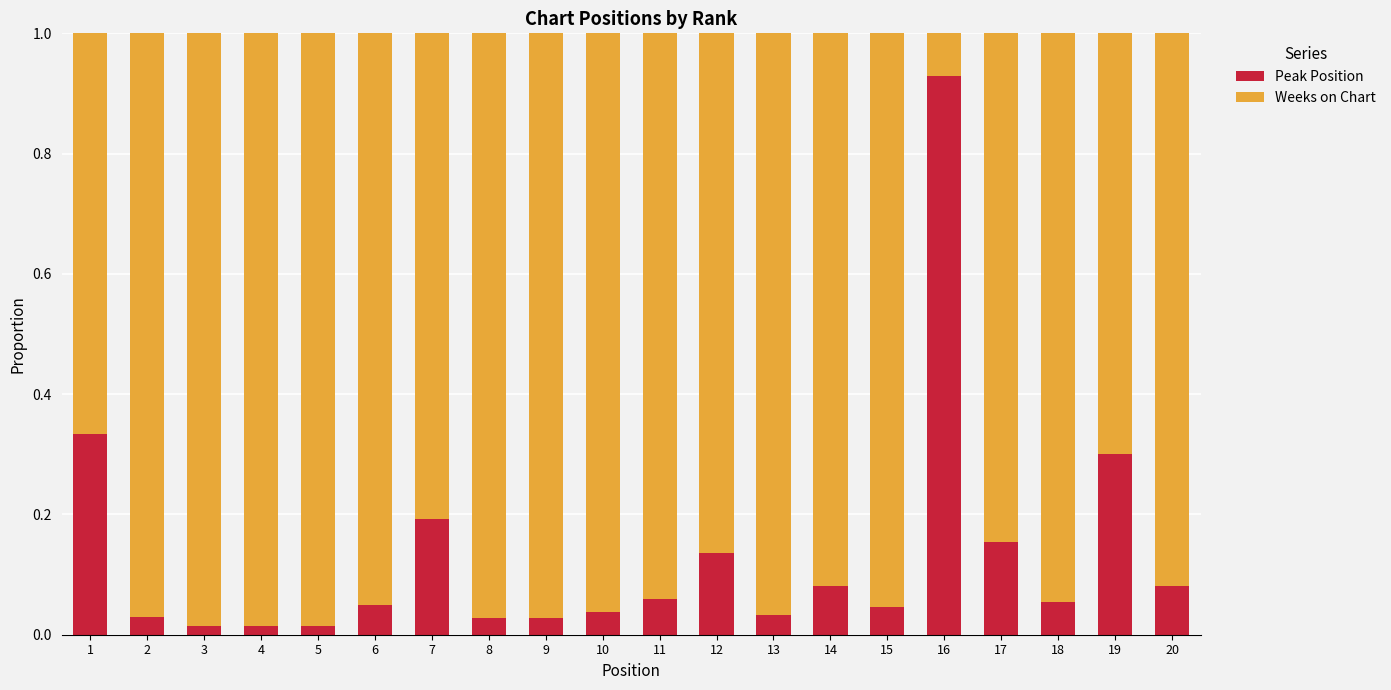

What is the sum of all Peak Position values?

2.6